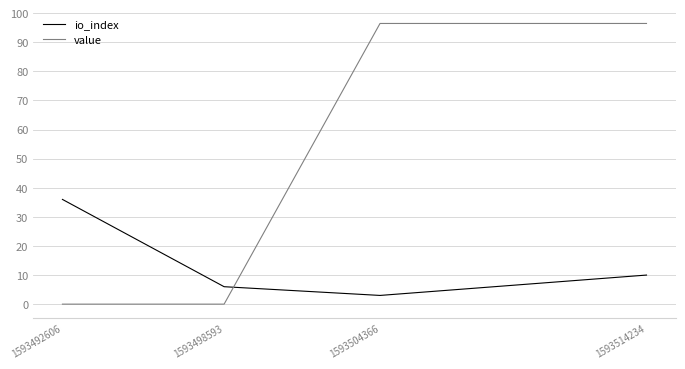

True or false: io_index has more than 2 interior local peaks.

False